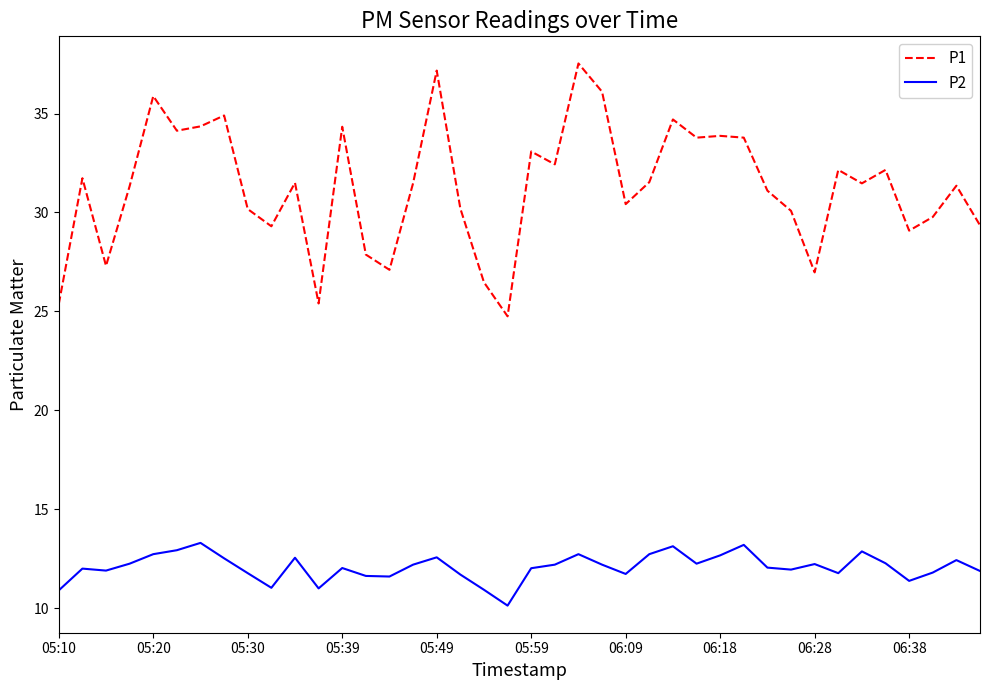

What is the minimum value for P1?

24.8